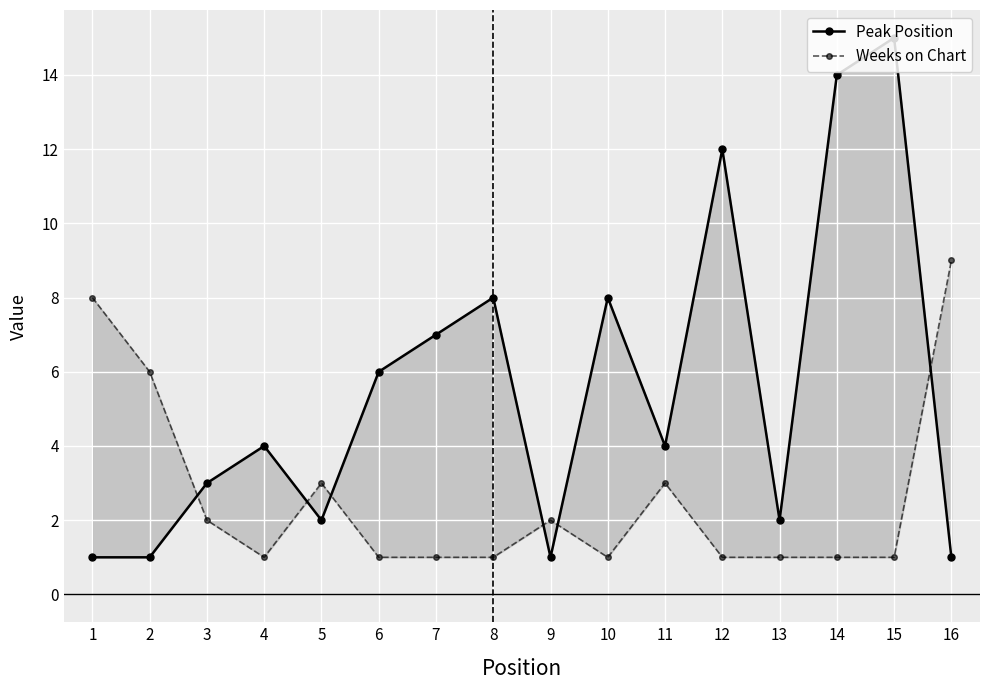

What is the difference between the maximum and minimum values in the Weeks on Chart series?

8